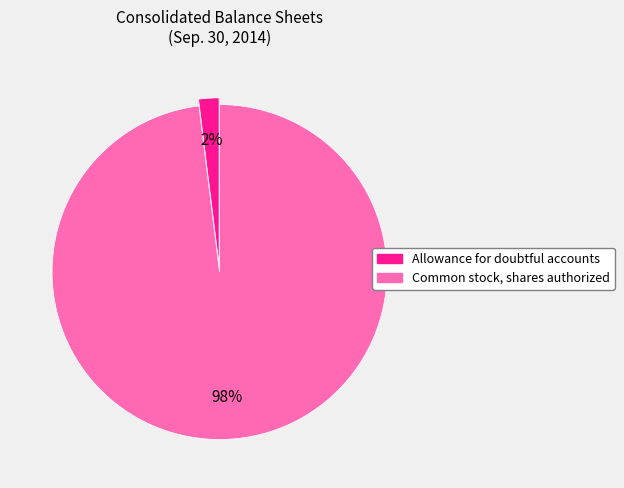

Which category accounts for the majority?

Common stock, shares authorized